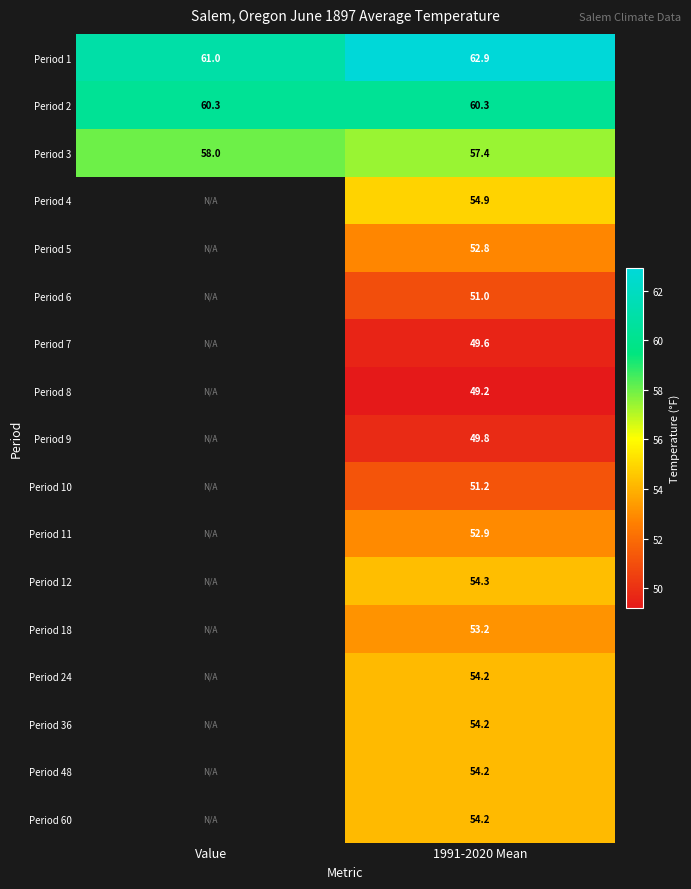

What is the difference between the highest and lowest values at 1991-2020 Mean?

13.7